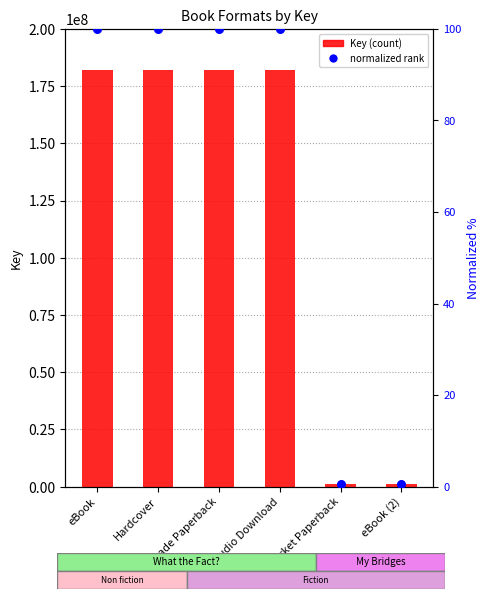

Which series reaches the maximum Y coordinate?

Key